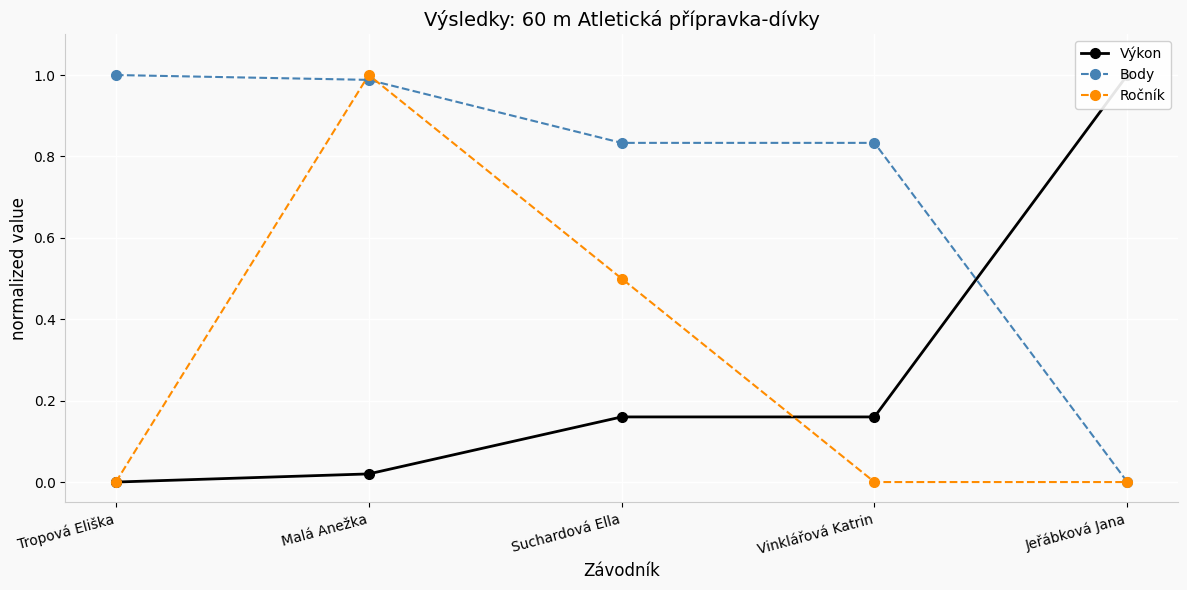

How many intersections are there between Výkon and Ročník?

1